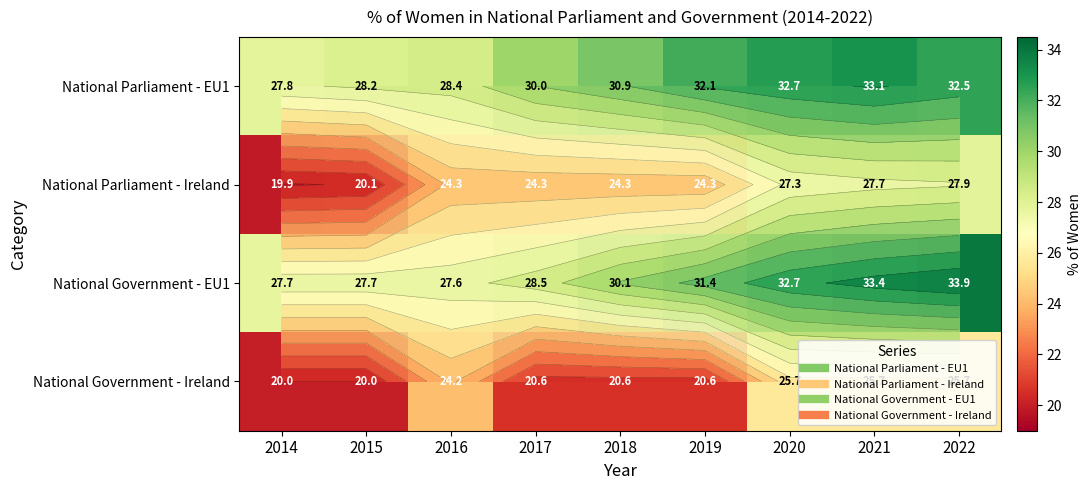

Which label corresponds to the smallest value in the chart?

2014